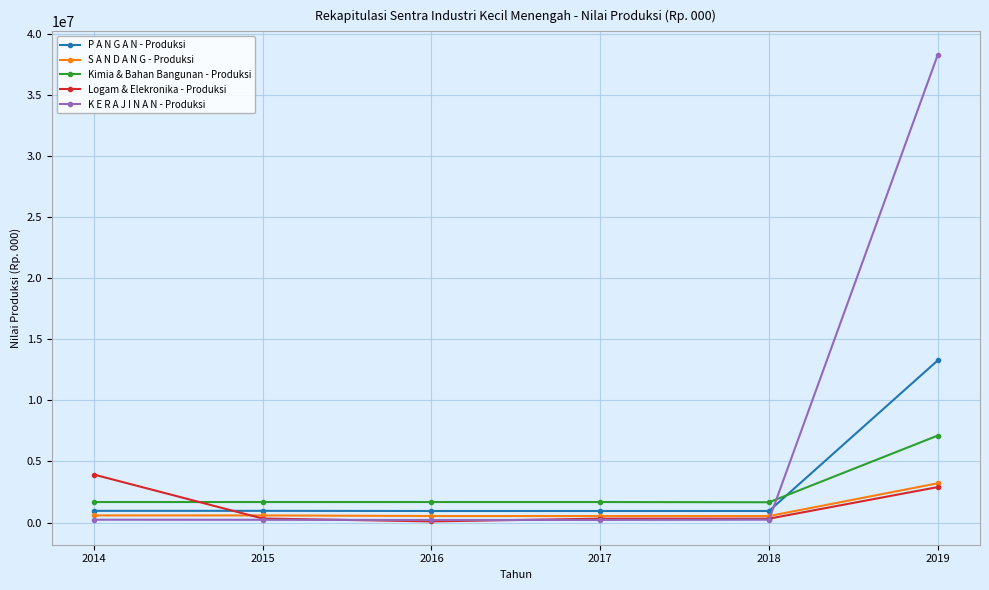

Is the value of K E R A J I N A N - Produksi at 2017 greater than the value of P A N G A N - Produksi at 2015?

No